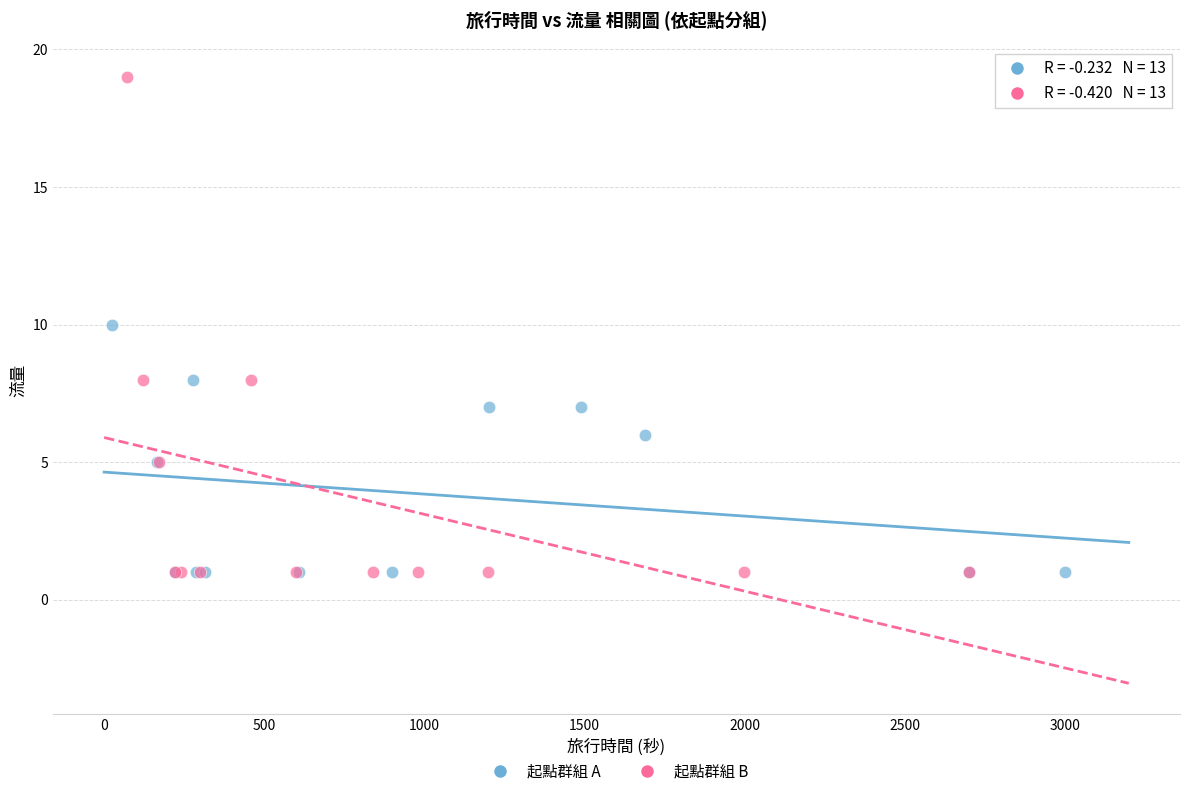

Which series has the widest spread of Y values?

起點群組 B